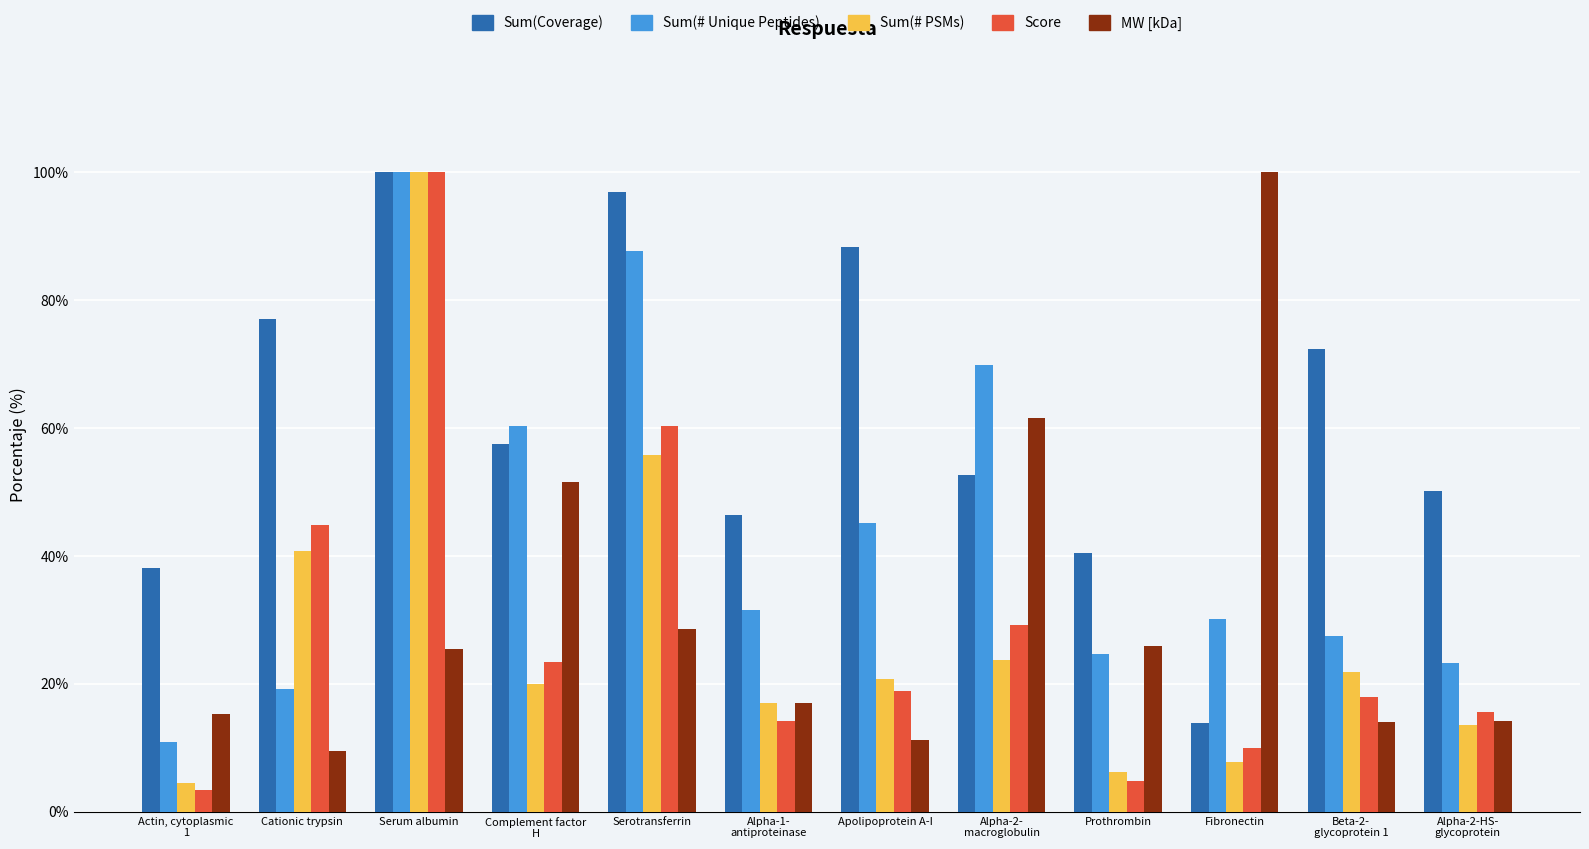

What is the sum of all Sum(# PSMs) values?

331.7